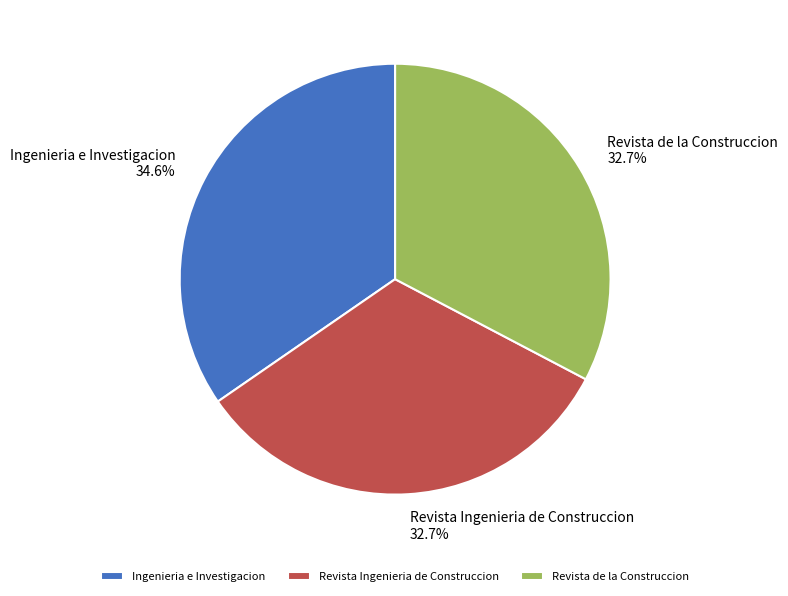

The Revista Ingenieria de Construccion slice represents 33% of the pie. True or false?

True